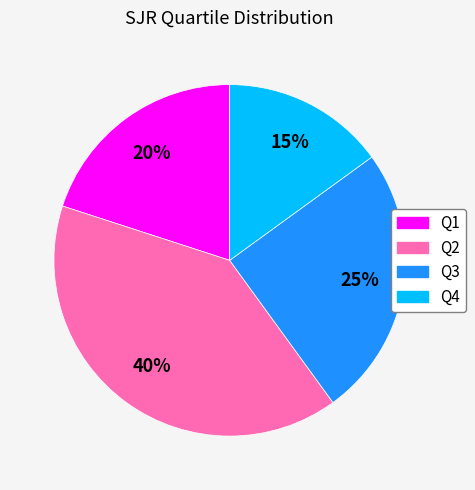

Combined, do Q3 and Q2 account for over 50%?

Yes